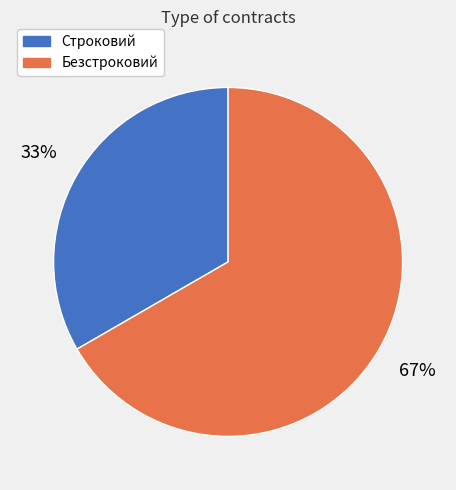

Do Строковий and Безстроковий together represent more than half of the pie?

Yes